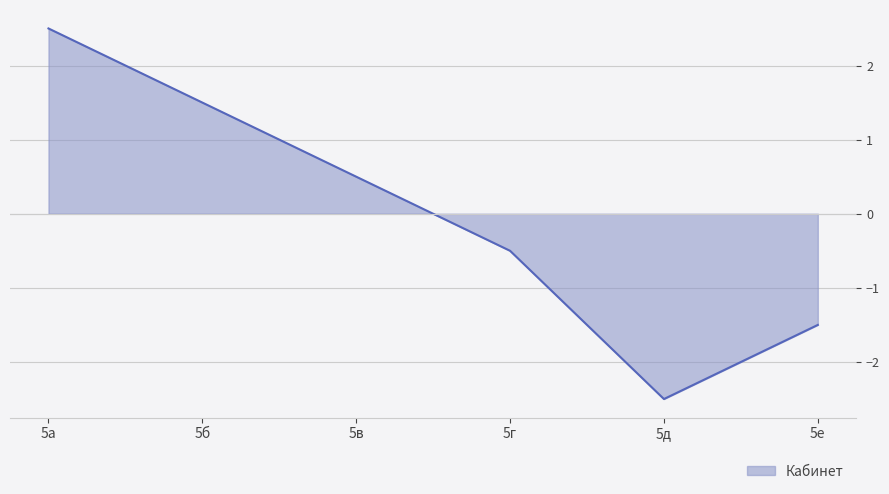

How many values are between -1 and 1?

2